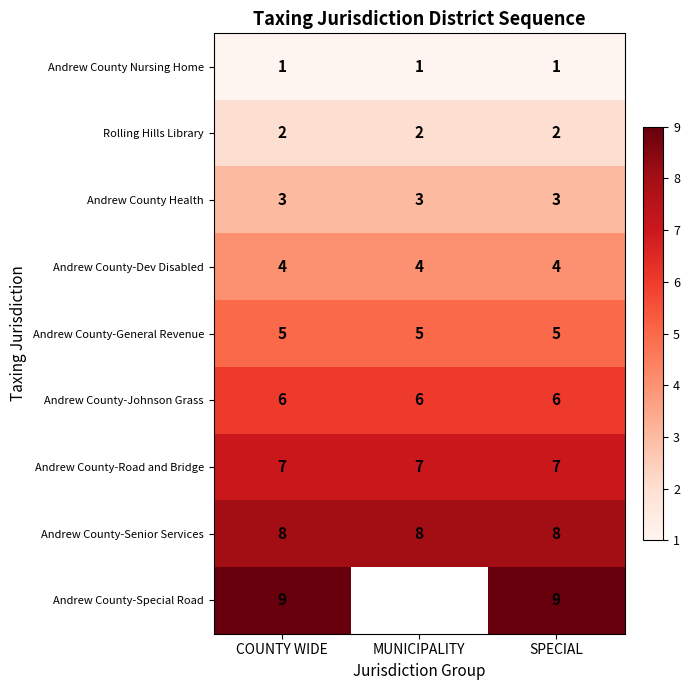

At which label is Andrew County-Special Road closest to 9?

COUNTY WIDE